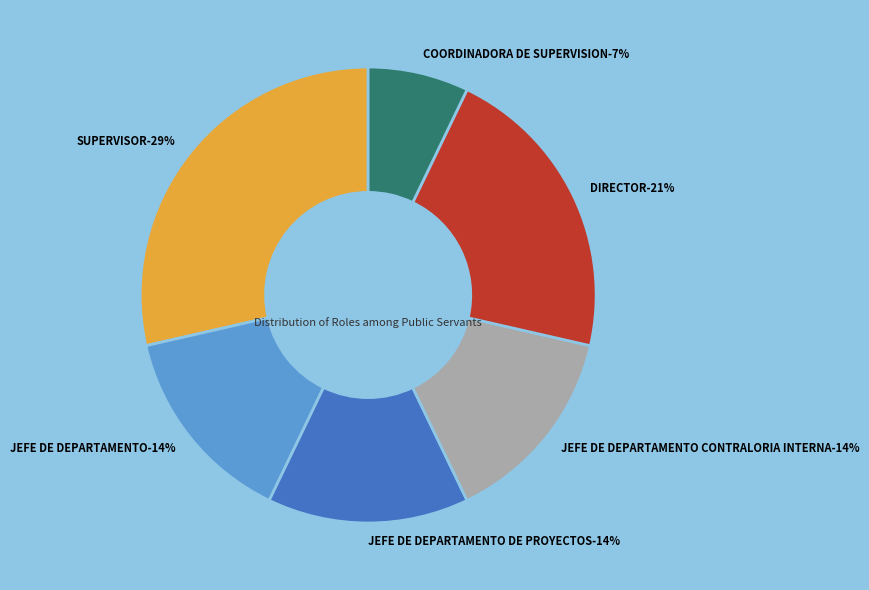

The SUPERVISOR slice represents 29% of the pie. True or false?

True